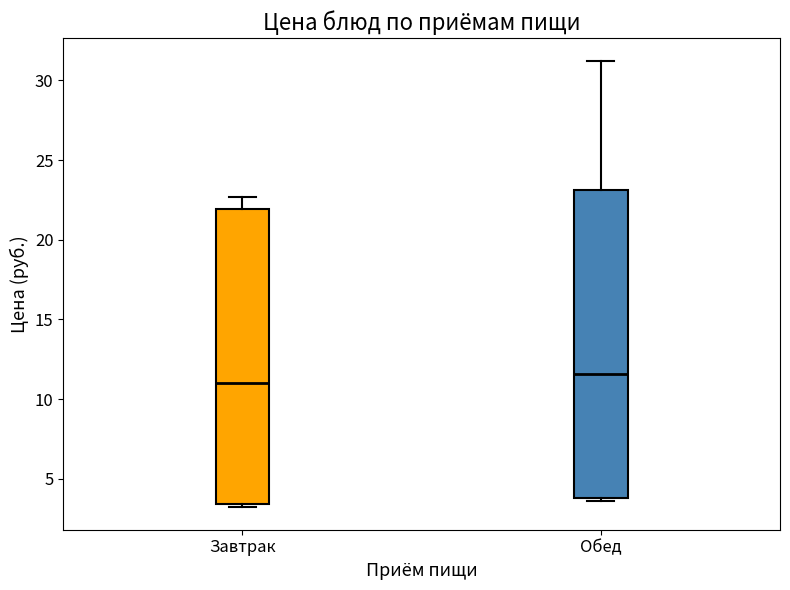

Reading left to right, read every box against the y-axis: the position of its median line, the range the box covers, and the ends of its whiskers. The values are not printed on the chart, so give them approximately, as read against the axis.

Завтрак: median 11.0, box 3.5 to 22.0, whiskers 3.0 to 22.5
Обед: median 11.5, box 4.0 to 23.0, whiskers 3.5 to 31.5